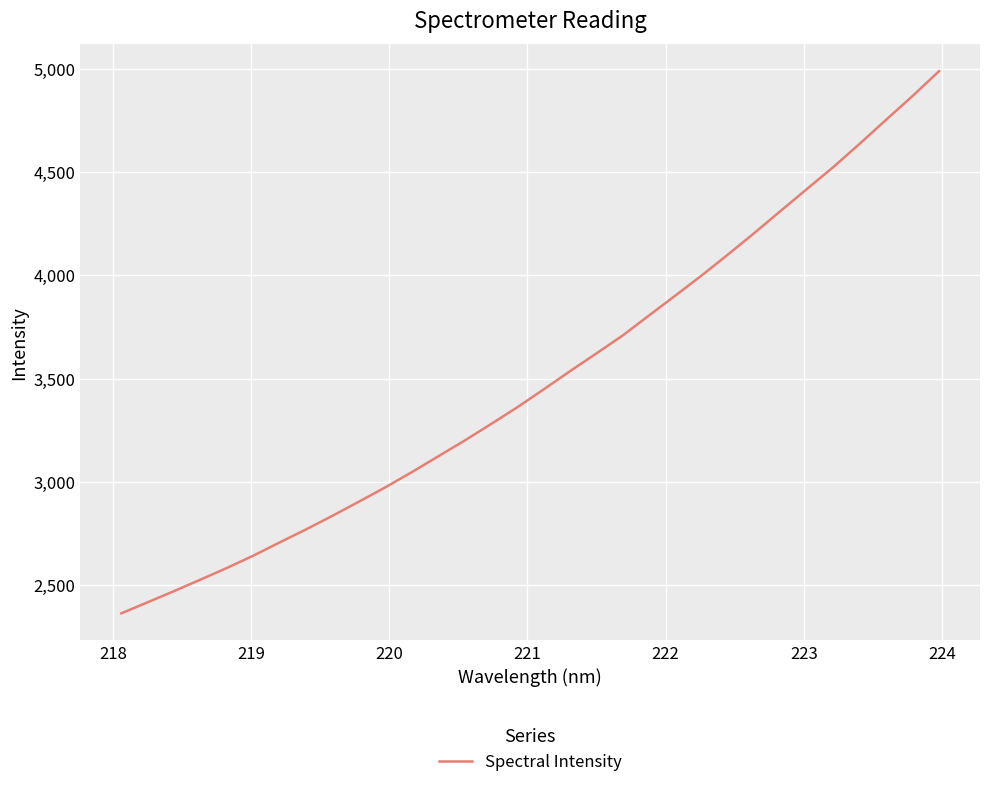

What is the sum of all values?

112033.0